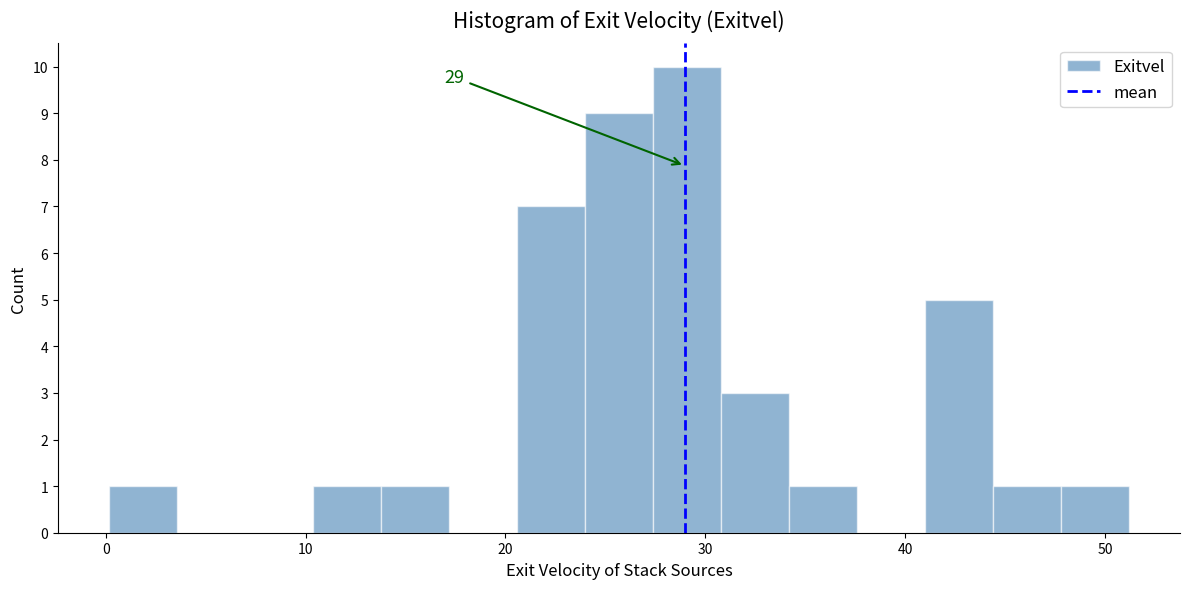

Around what value on the x-axis is the tallest bar? Give the approximate position of its centre, as read against the axis.

29